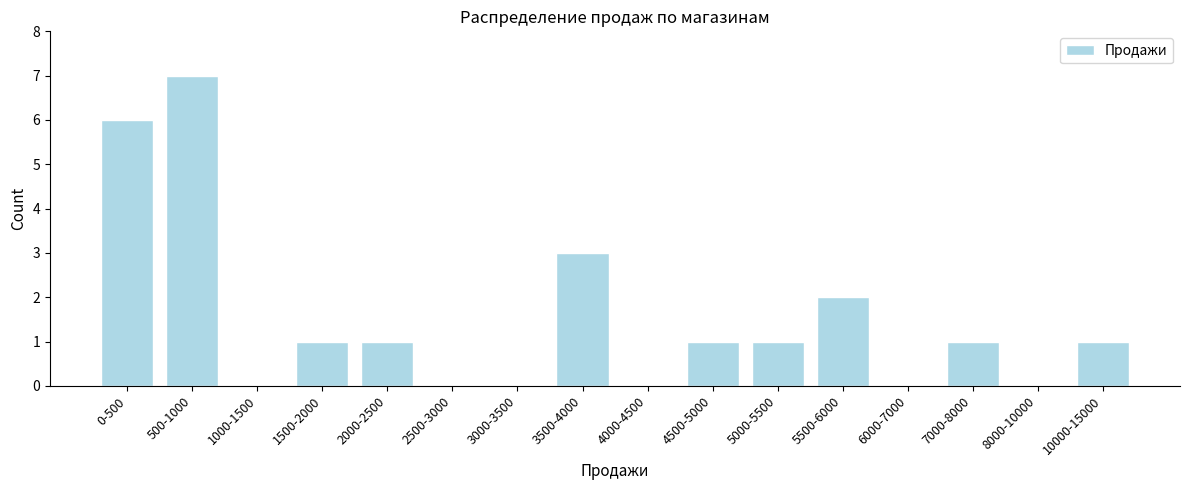

Reading right to left, list all the values displayed in this chart.

10000-15000=1	8000-10000=0	7000-8000=1	6000-7000=0	5500-6000=2	5000-5500=1	4500-5000=1	4000-4500=0	3500-4000=3	3000-3500=0	2500-3000=0	2000-2500=1	1500-2000=1	1000-1500=0	500-1000=7	0-500=6